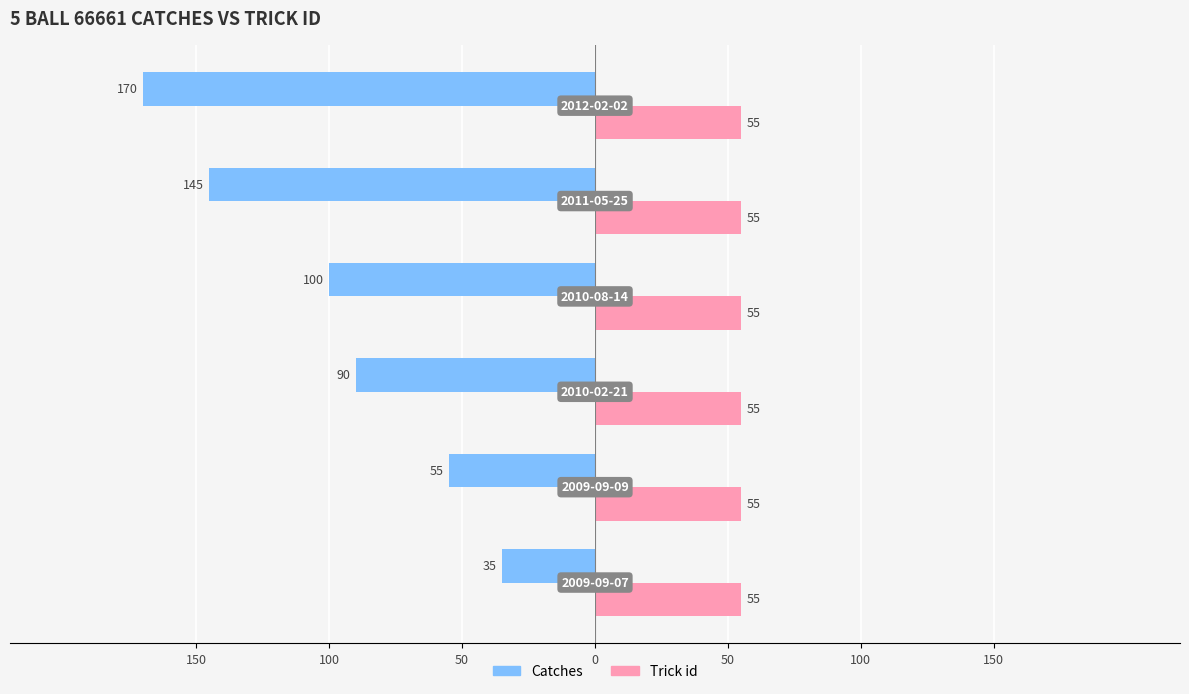

What are all the series names shown in the legend?

Catches, Trick id